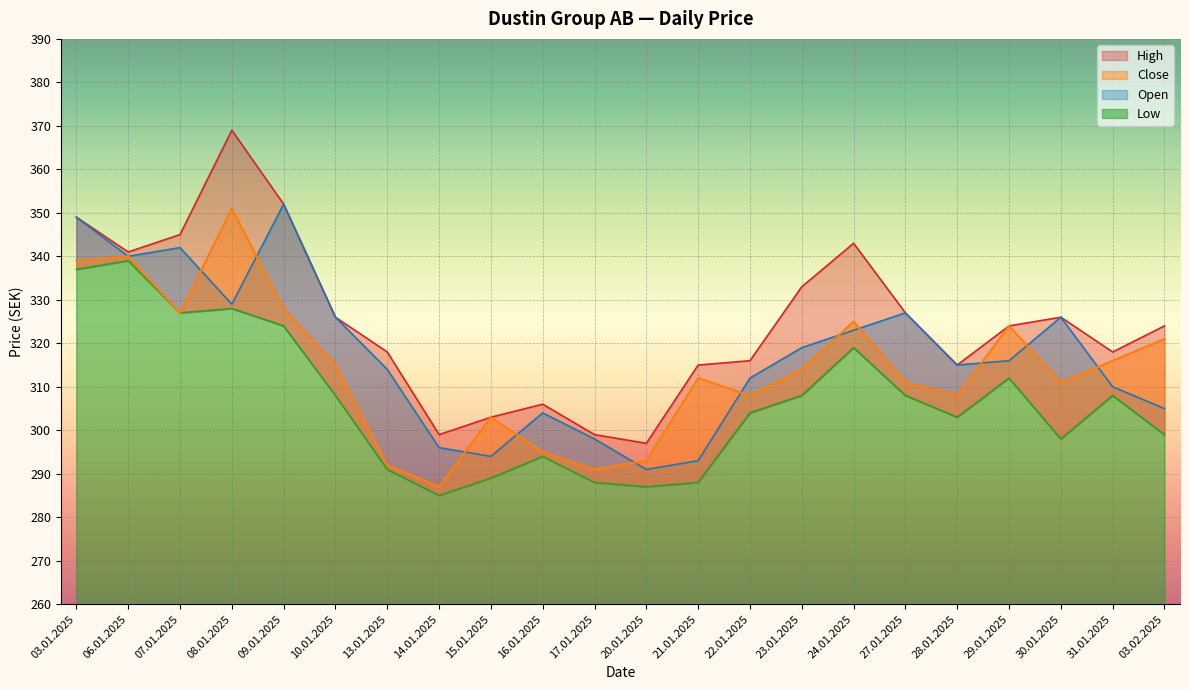

What is the label of the 17th point from the right?

10.01.2025